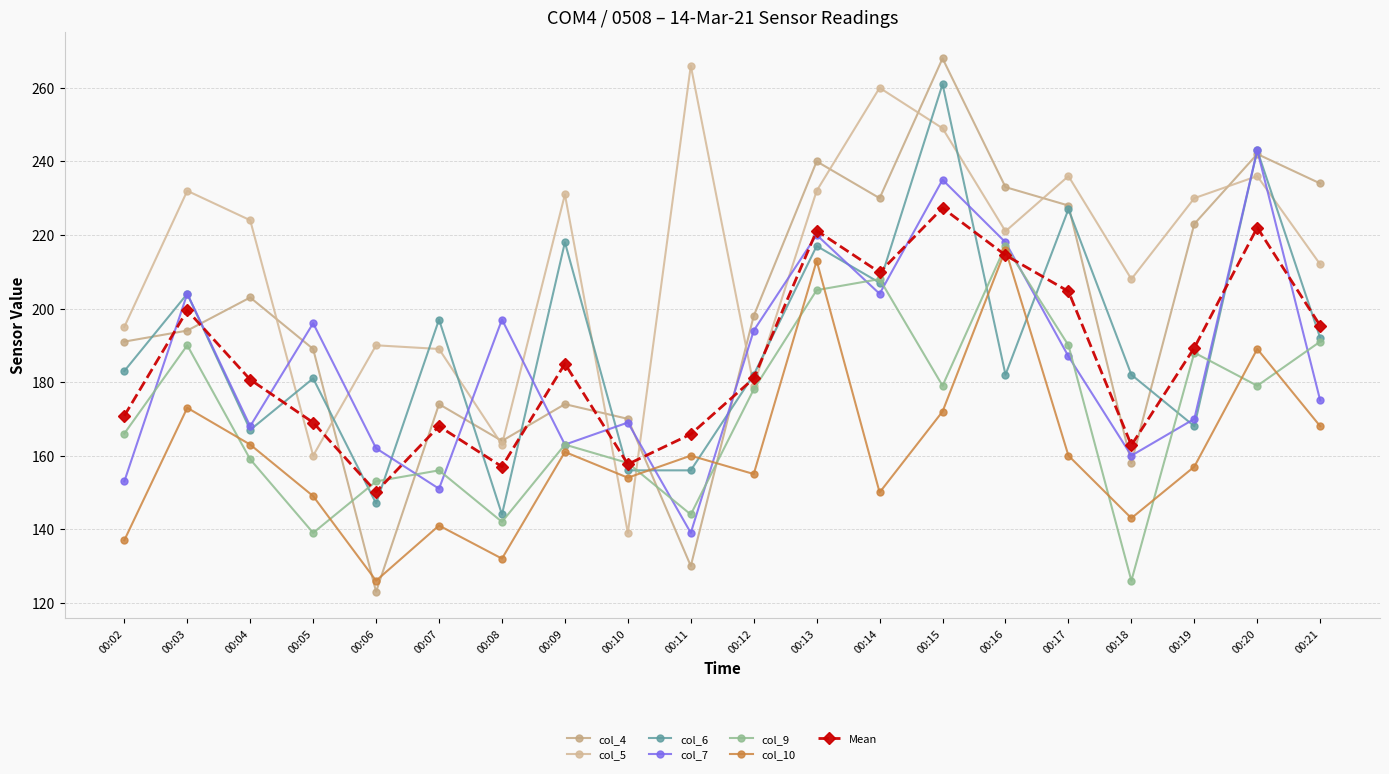

Between 00:21 and 00:02, which is larger?

00:21